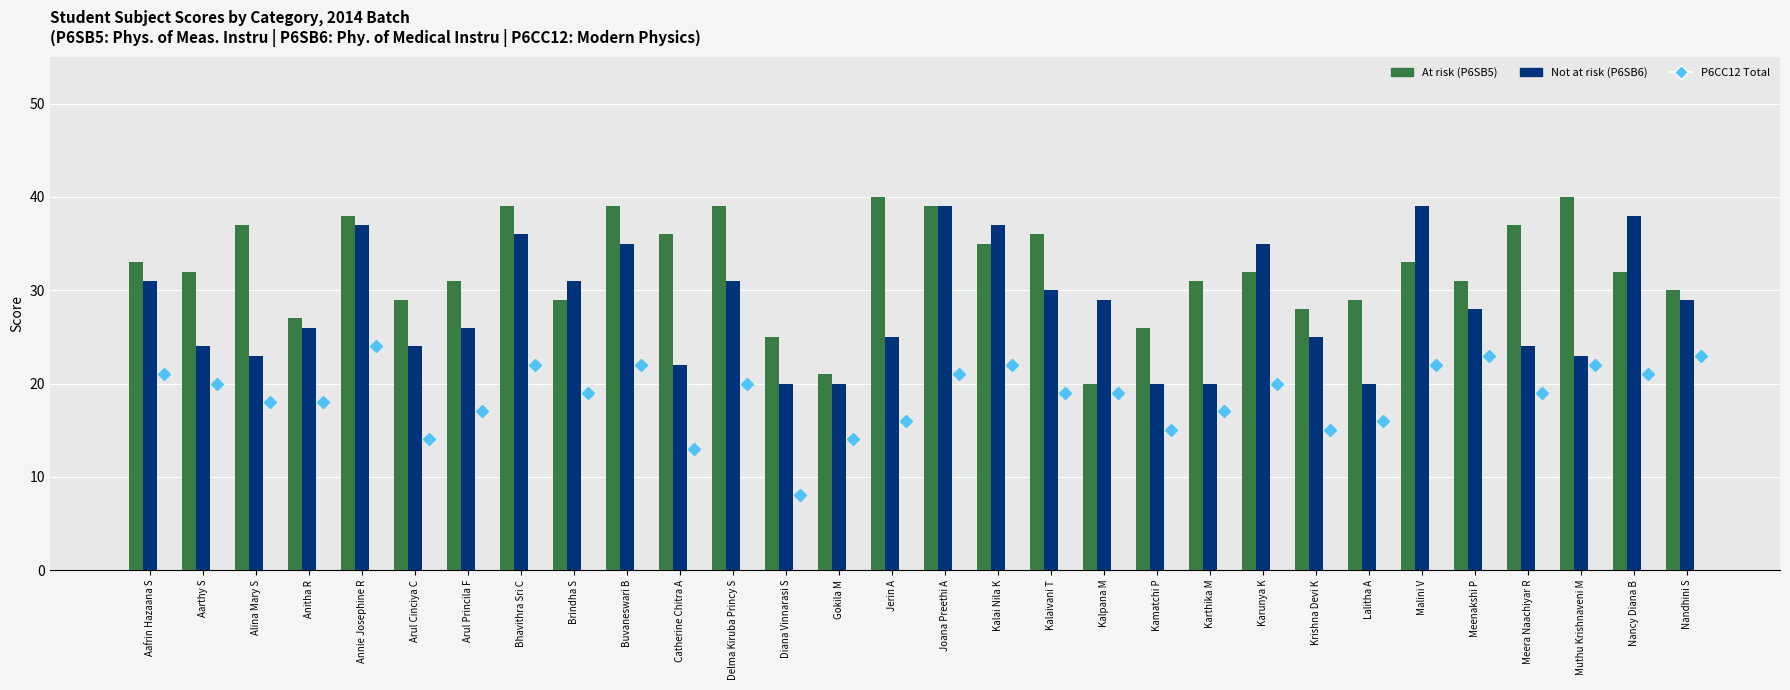

What is the label of the 5th bar from the left?

Annie Josephine R